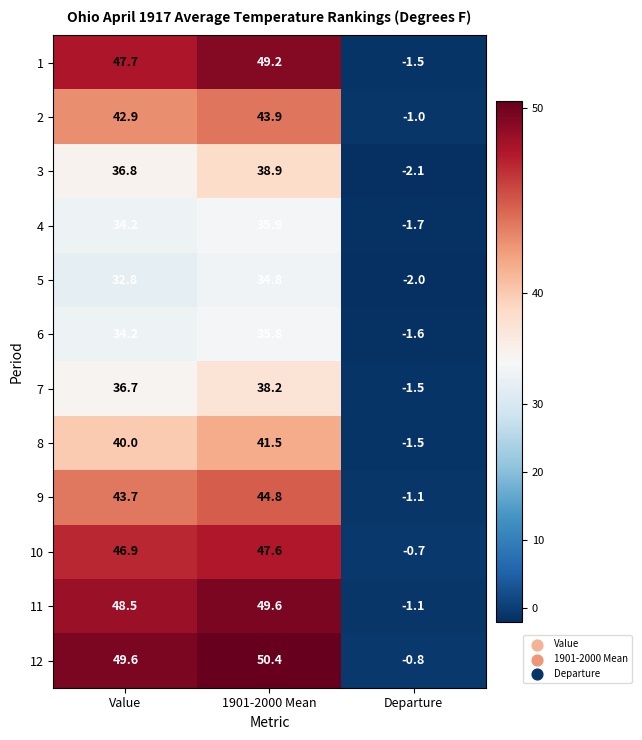

What is the average value of the 4 series?

22.8